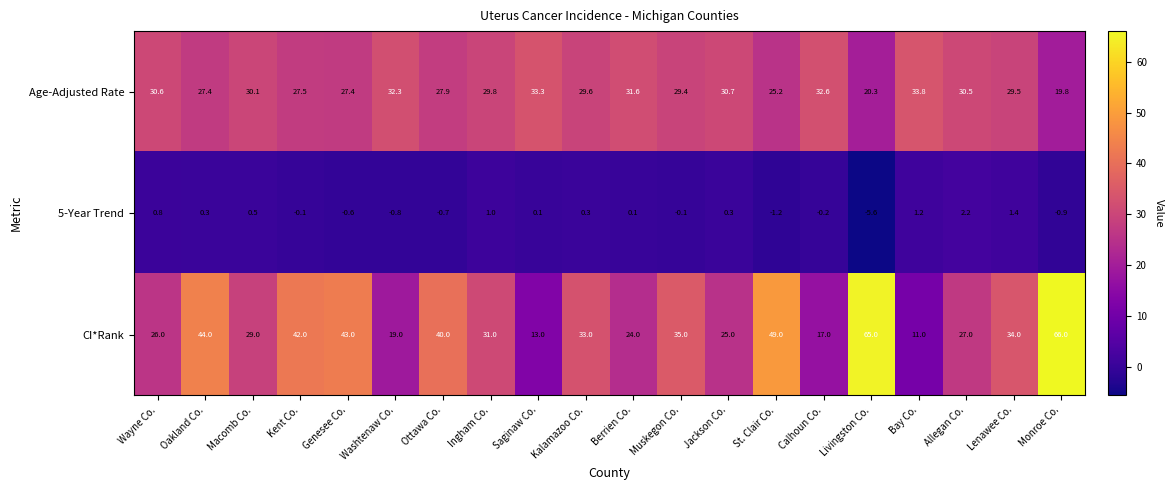

What is the total value across all series at Jackson Co.?

56.0